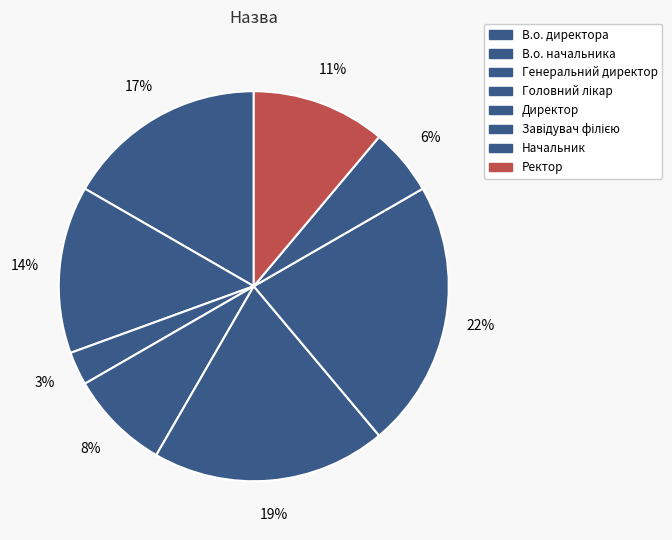

Count the number of slices in the pie.

8